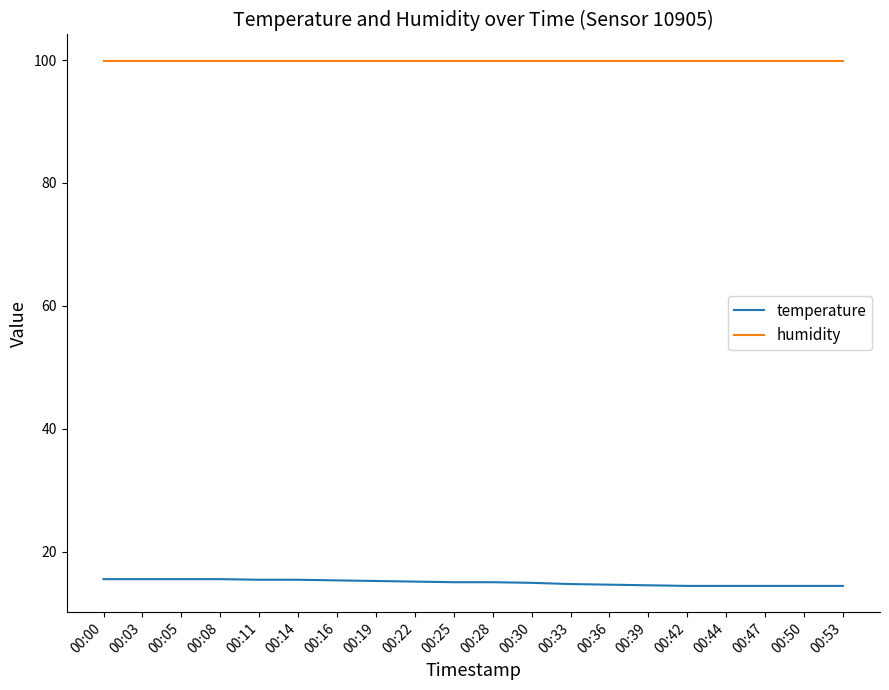

What is the smallest value displayed?

14.4